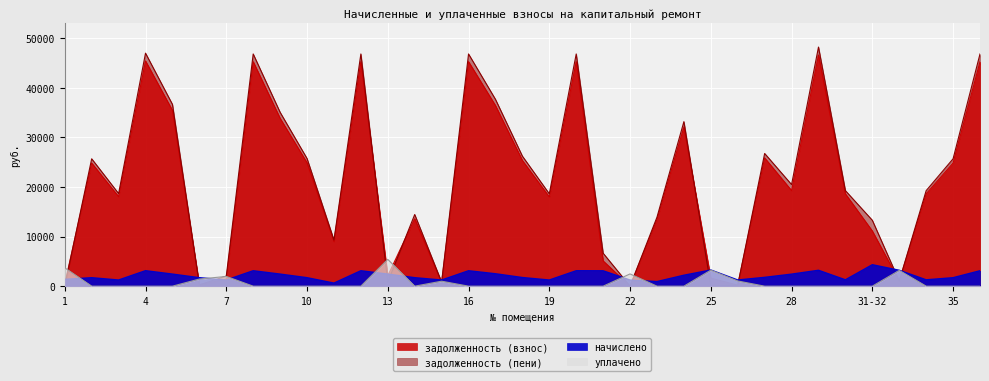

What position from the right is 9?

27